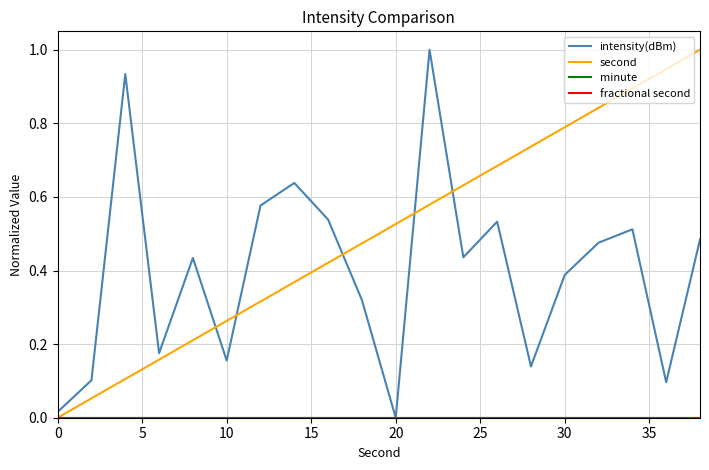

Does the chart have visible grid lines?

Yes